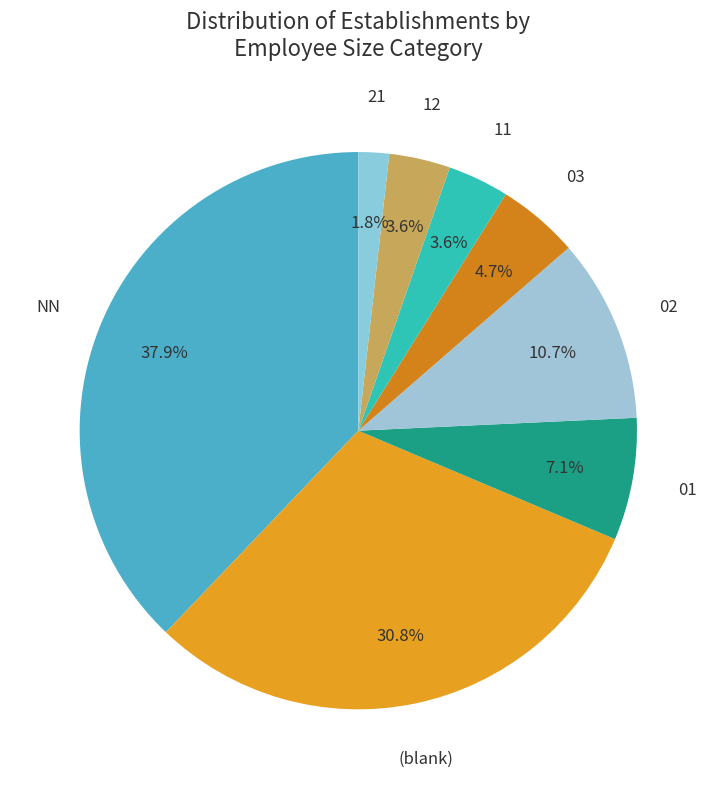

What is the total percentage of (blank) and 02?

41.4%